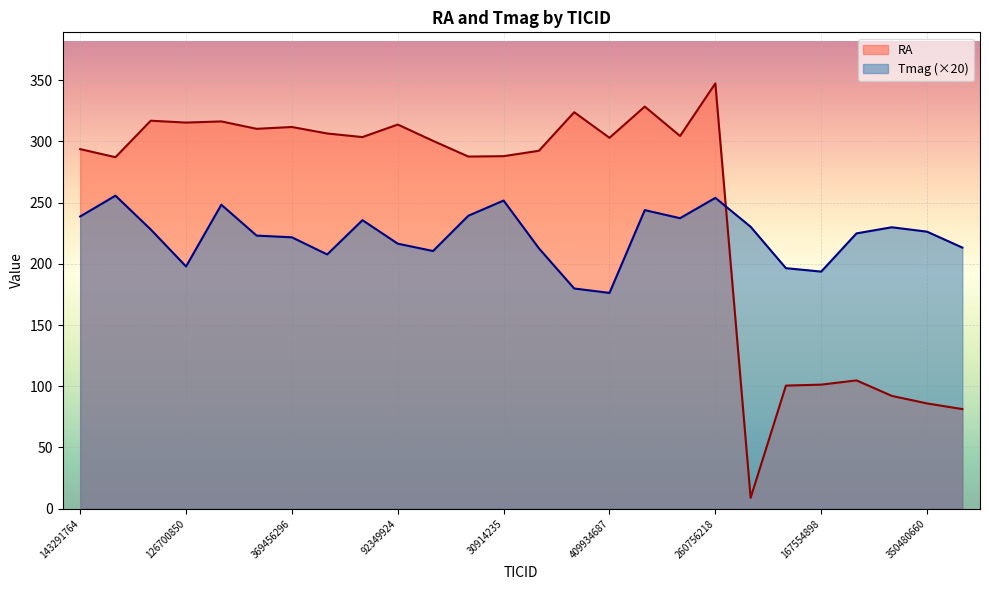

How many intersections are there between Tmag and RA?

1